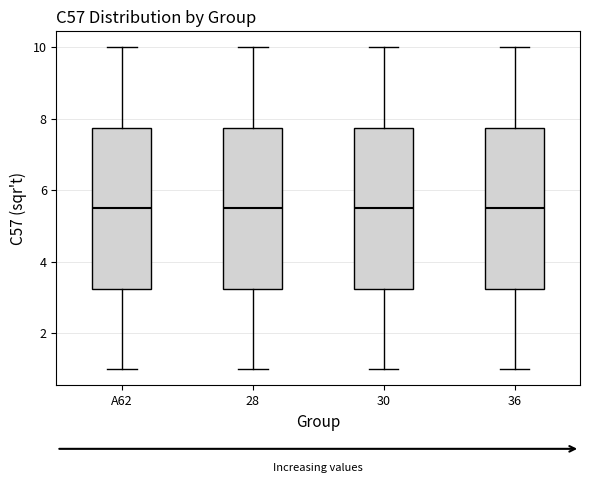

Where is the upper edge of the box for A62 on the y-axis? The values are not printed on the chart, so give them approximately, as read against the axis.

7.8